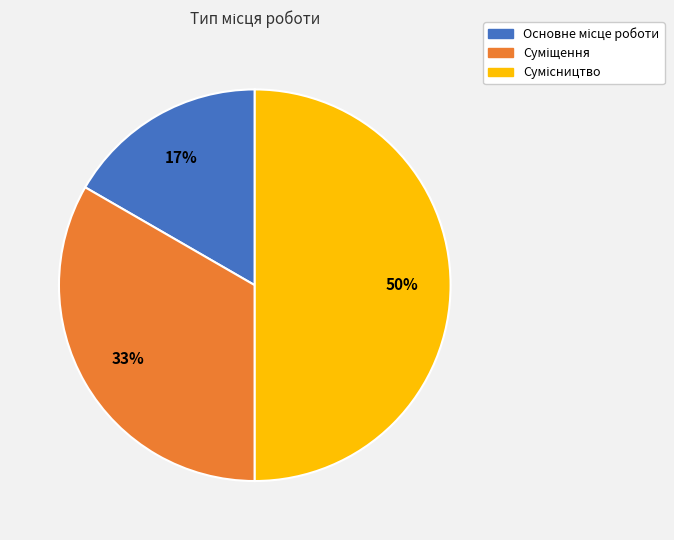

To the nearest percent, what is the difference between the largest and smallest slice percentages?

33%